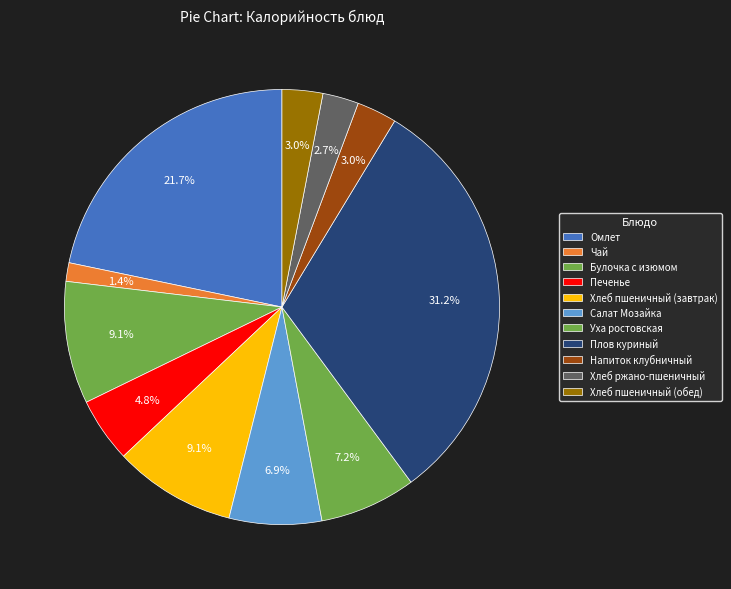

To the nearest percent, what portion does Уха ростовская represent?

7%